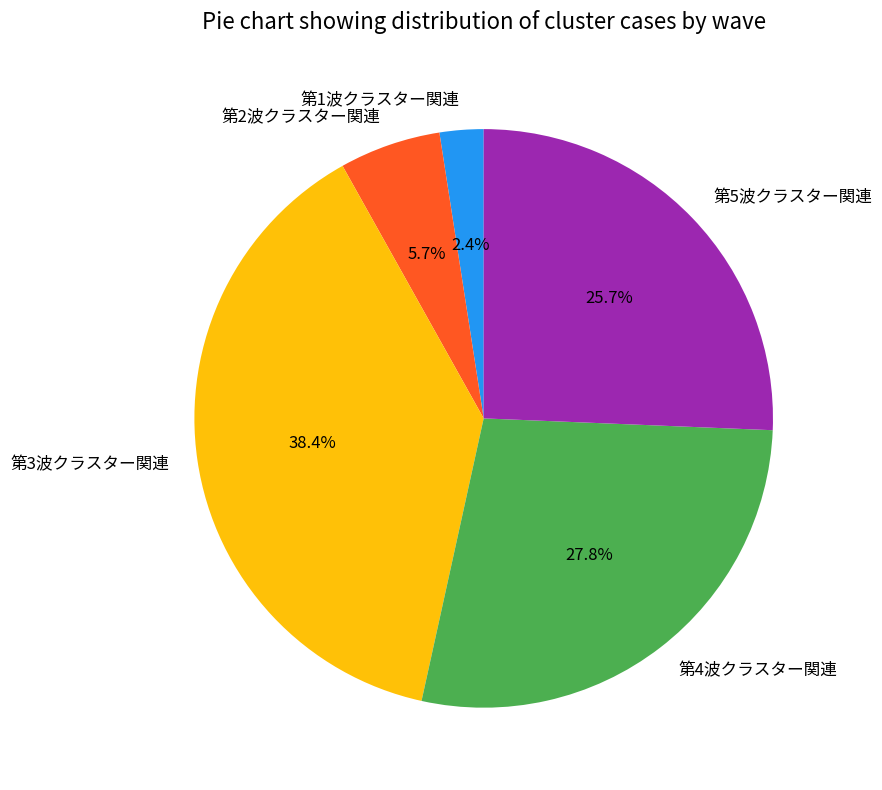

Is it true that 第3波クラスター関連 is 49% of the pie?

False